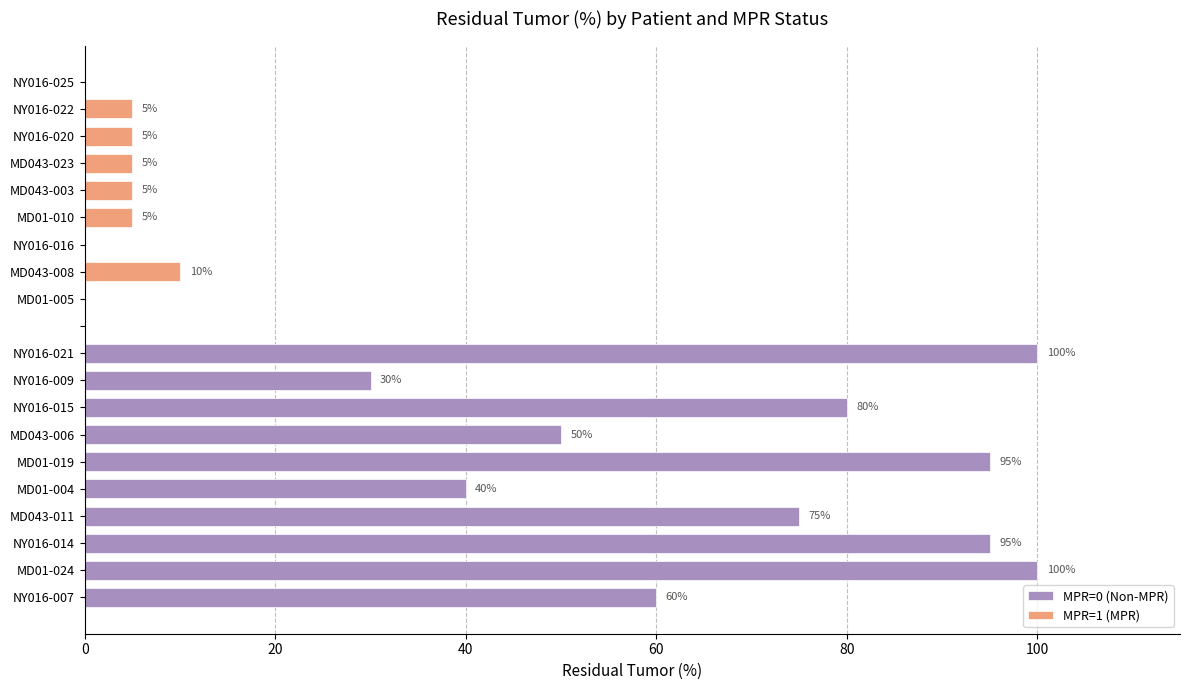

What is the difference between the maximum and second lowest values?

60